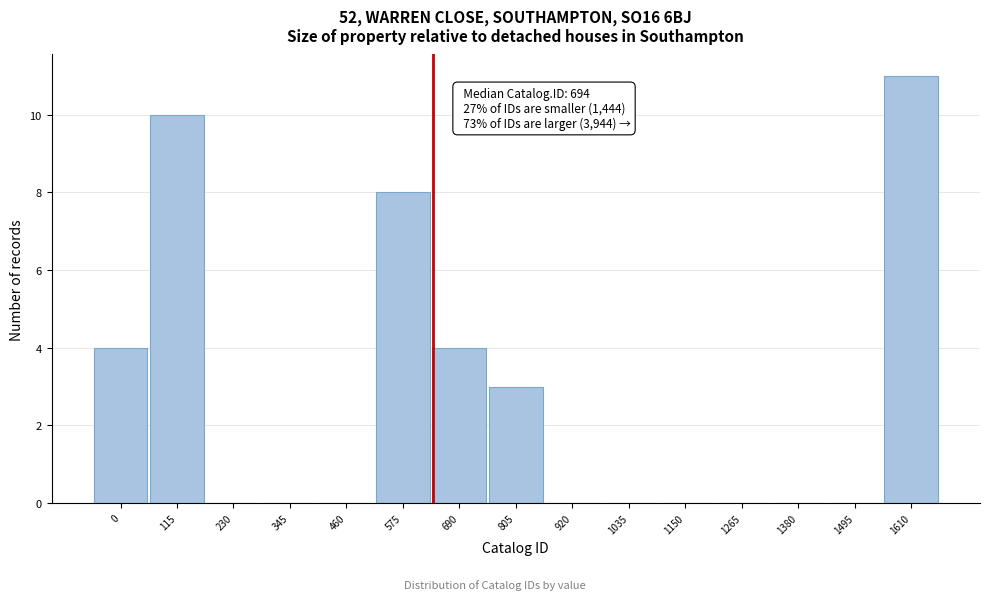

Reading right to left, what are all the values shown in this chart?

1610=11	1495=0	1380=0	1265=0	1150=0	1035=0	920=0	805=3	690=4	575=8	460=0	345=0	230=0	115=10	0=4